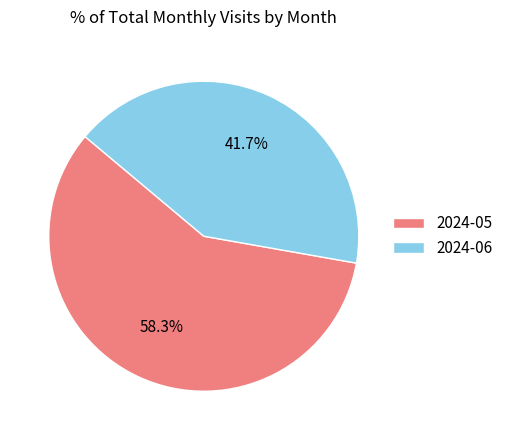

Which category accounts for the majority?

2024-05